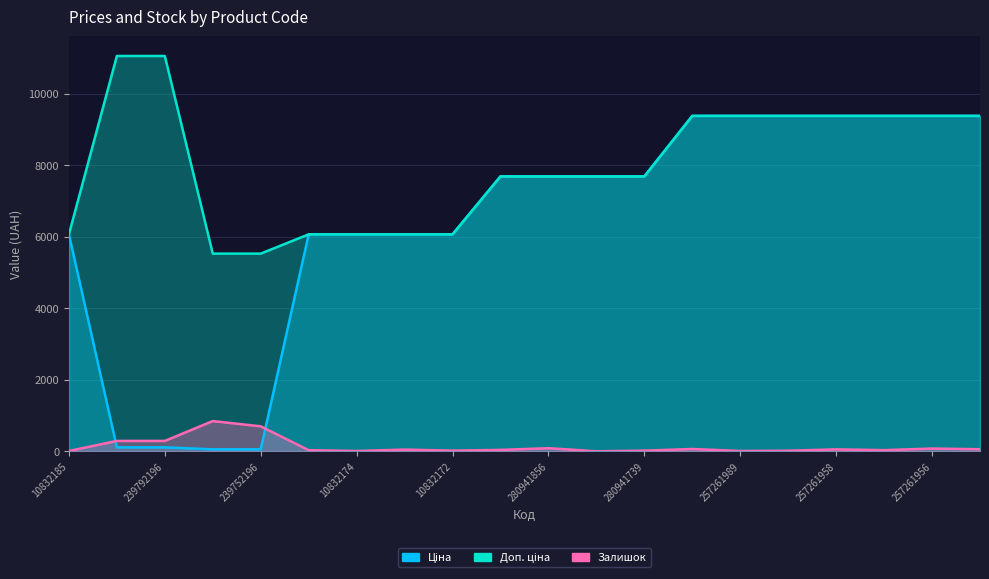

Where is the first local maximum for Залишок?

239752197